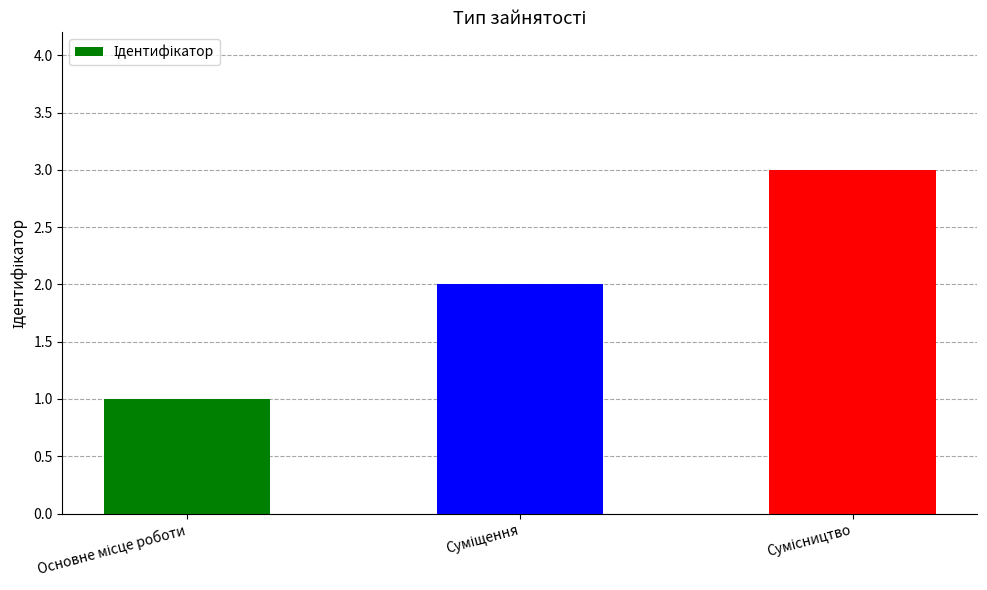

How many data points does each series have?

3